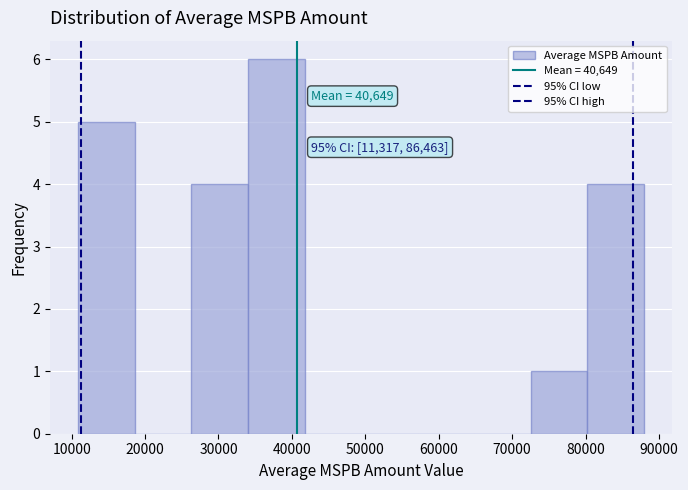

Which range on the x-axis has the tallest bar?

34000 to 42000